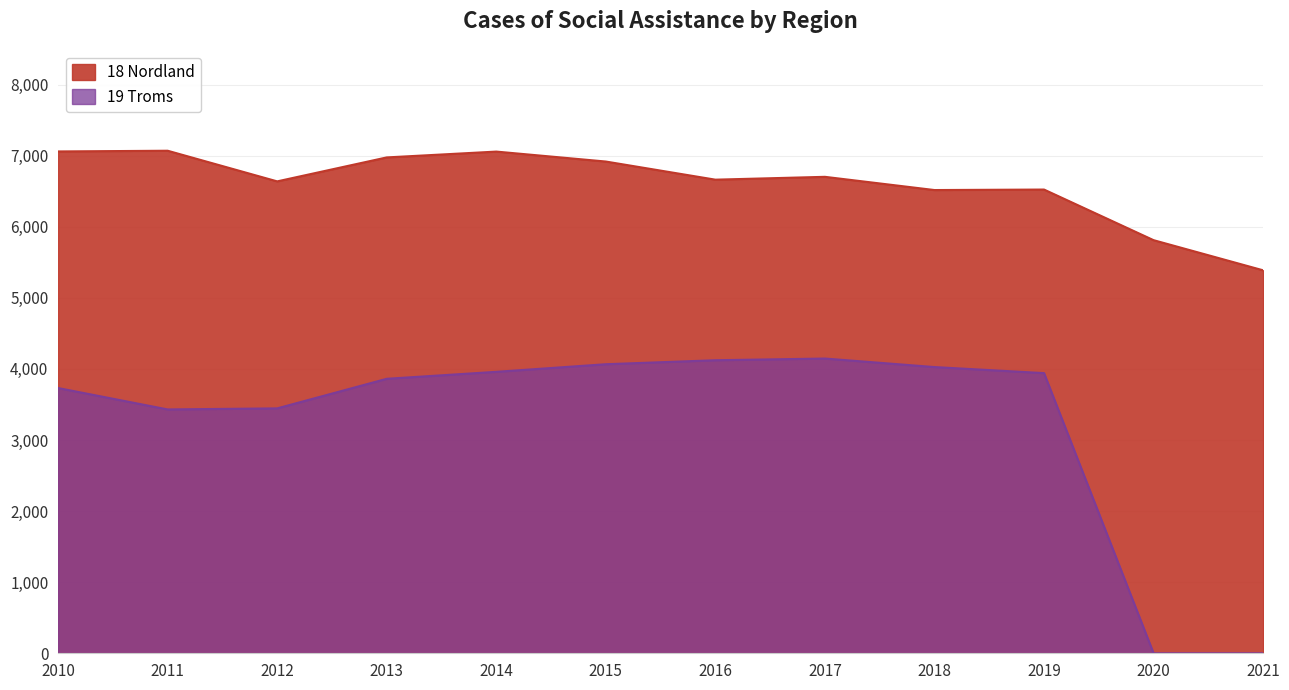

At which category is the sum across all series the highest?

2014